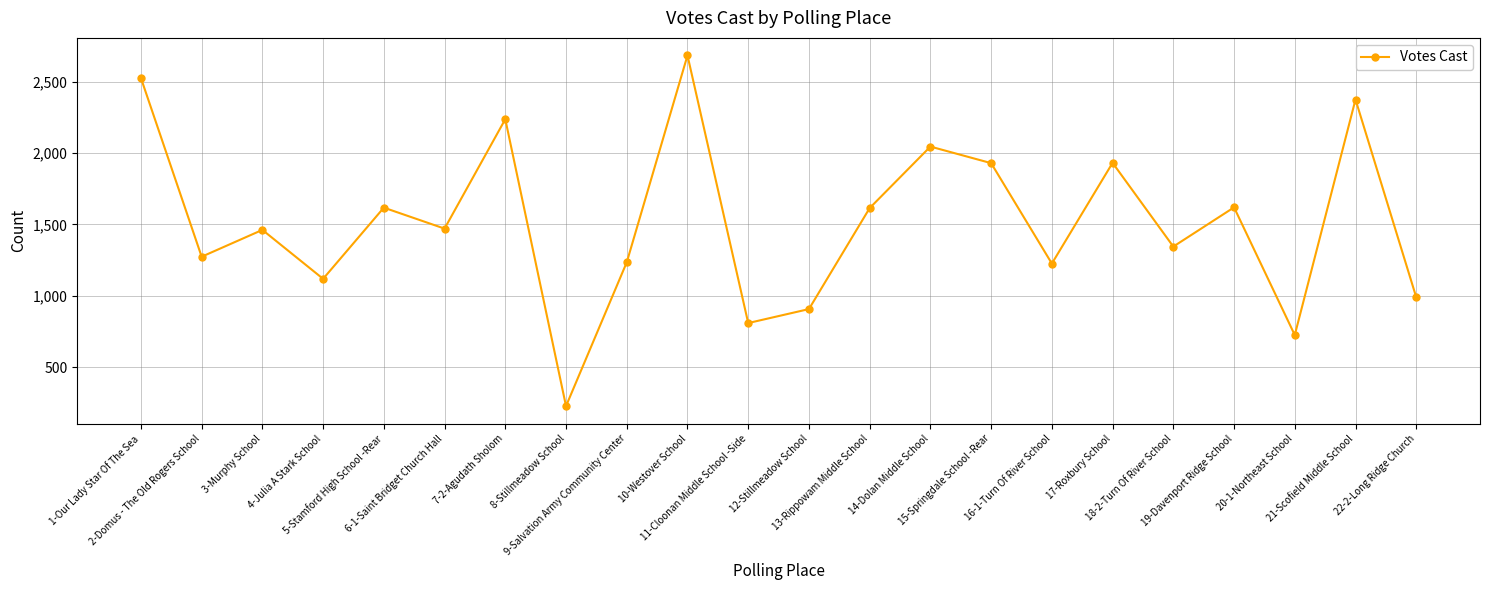

Approximately how many times larger is the value at 12-Stillmeadow School compared to 1-Our Lady Star Of The Sea?

0.4